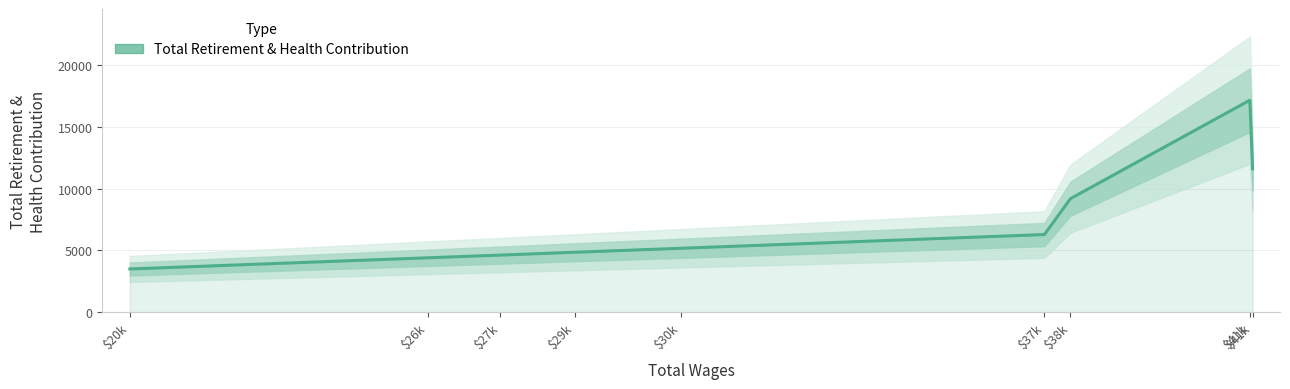

At which category does the chart reach its minimum across all series?

$20k